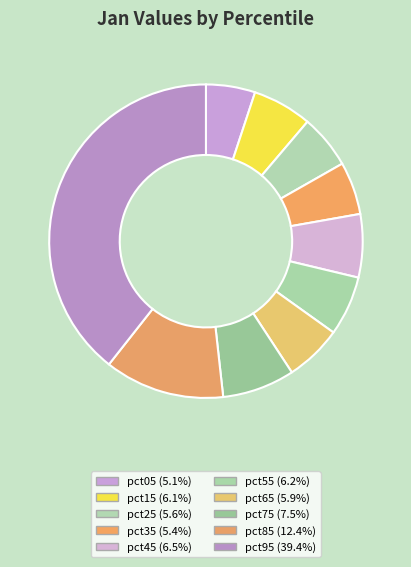

Which category has the biggest portion of the pie?

pct95